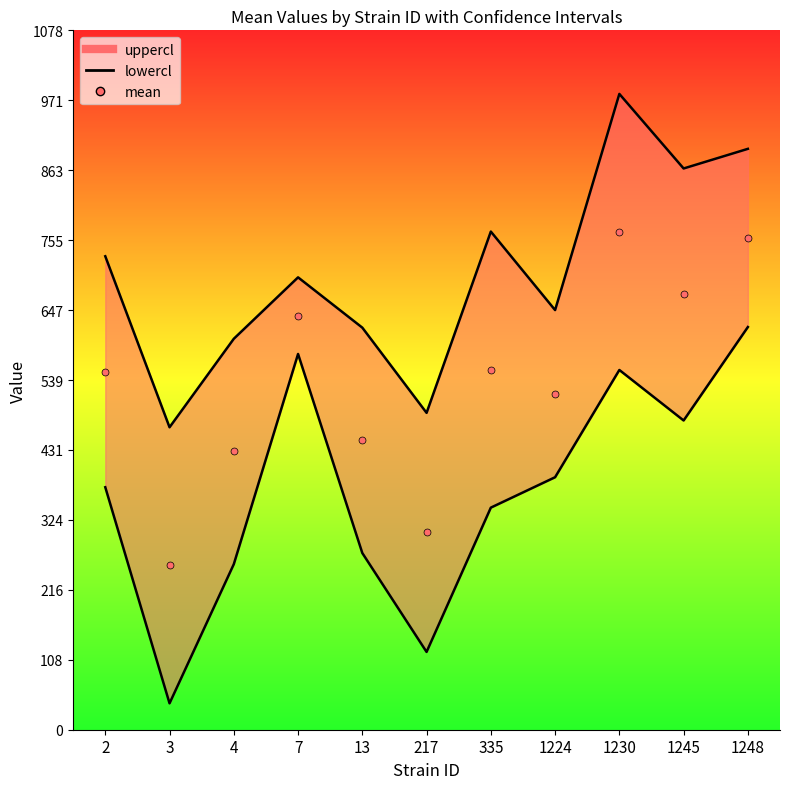

The value at 335 is 825.3. True or false?

False